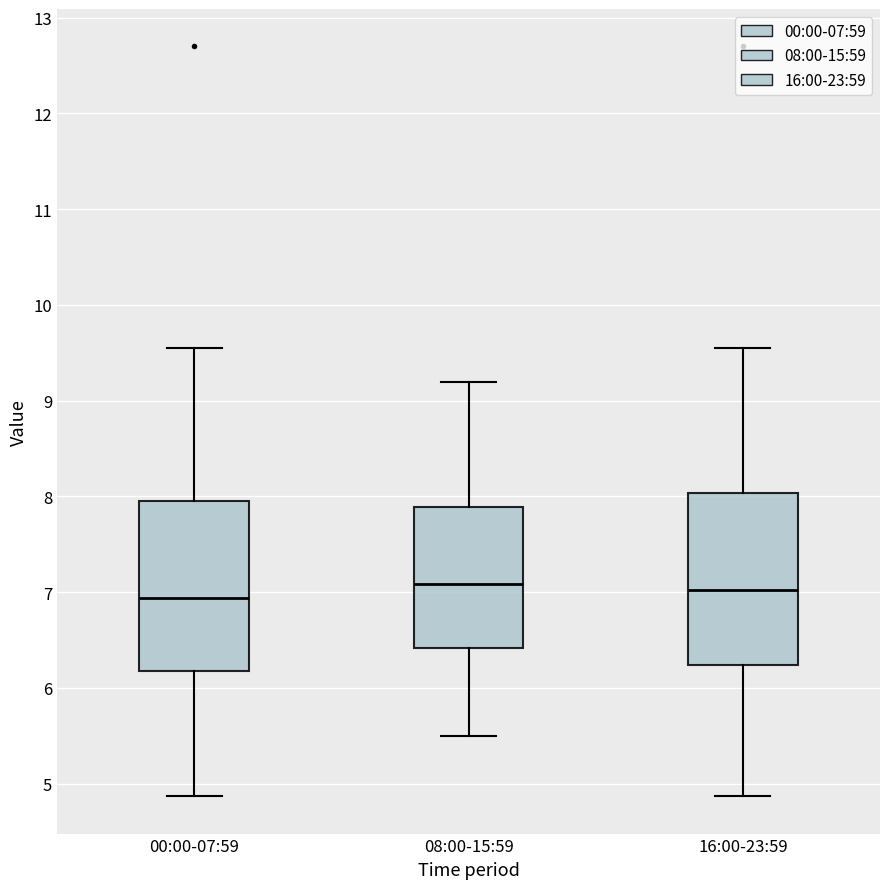

Reading left to right, read every box against the y-axis: the position of its median line, the range the box covers, and the ends of its whiskers. The values are not printed on the chart, so give them approximately, as read against the axis.

00:00-07:59: median 6.9, box 6.2 to 7.9, whiskers 4.9 to 9.6
08:00-15:59: median 7.1, box 6.4 to 7.9, whiskers 5.5 to 9.2
16:00-23:59: median 7.0, box 6.2 to 8.0, whiskers 4.9 to 9.6